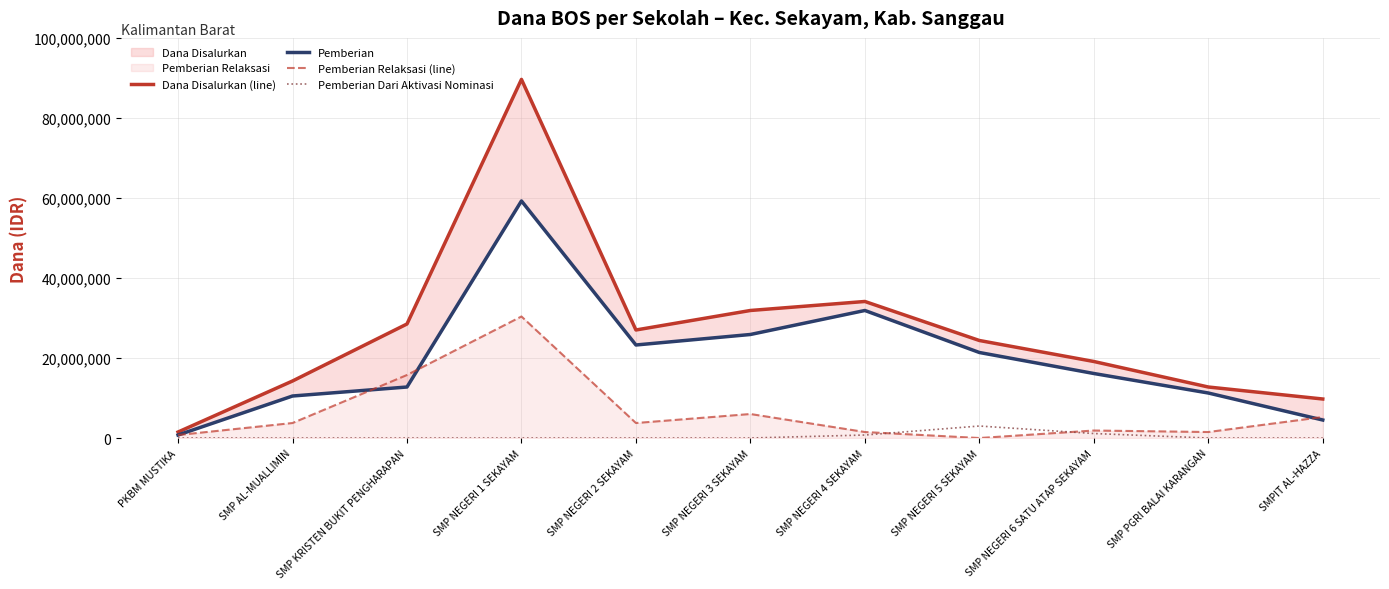

Which series has the largest total across all categories?

Dana Disalurkan (line)